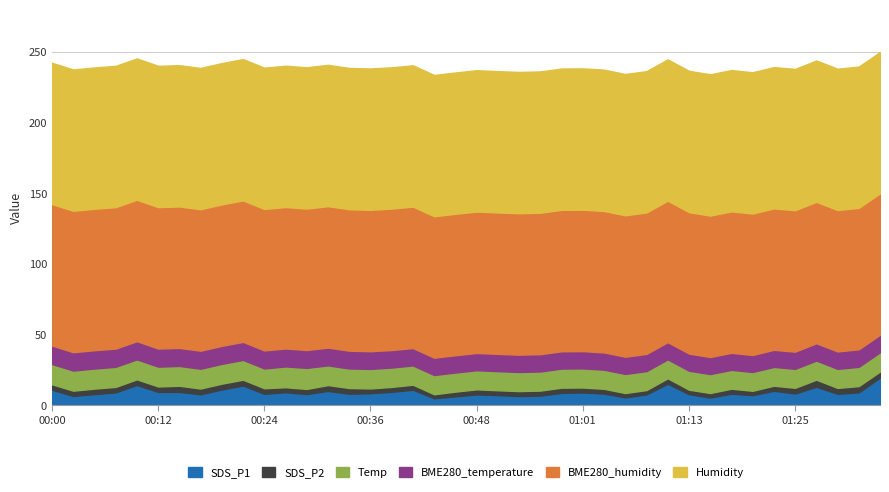

What is the difference between the maximum and minimum values in the BME280_temperature series?

1.1